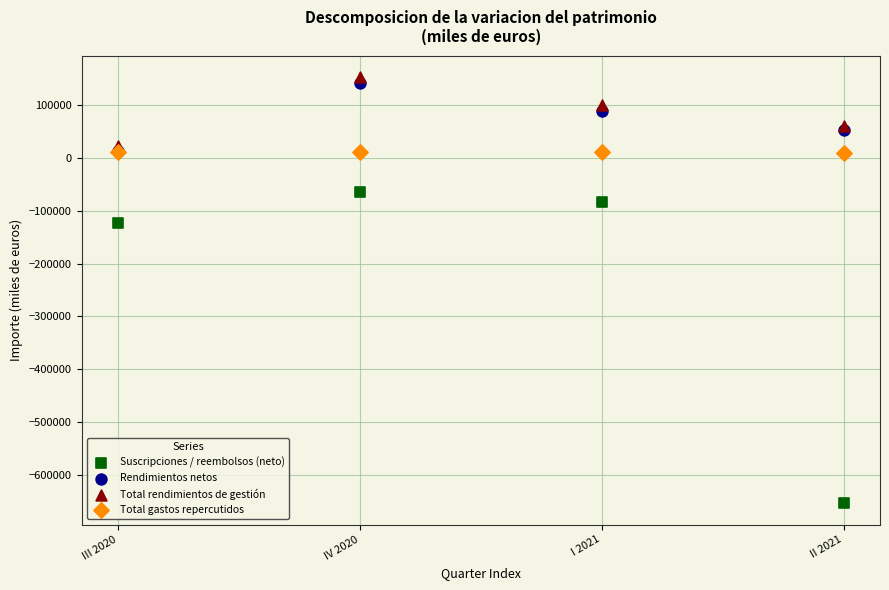

Across all series, what Y value is closest to -250034?

-122741